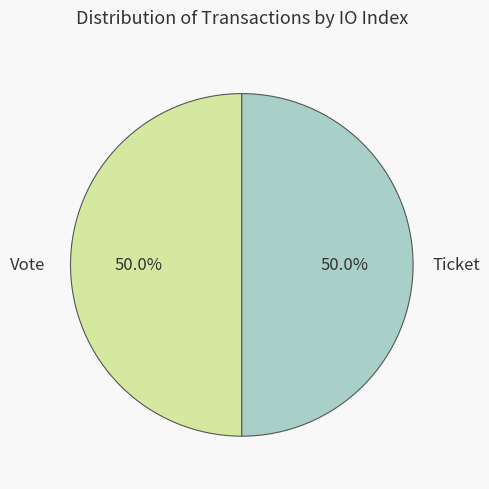

Approximately how many times larger is the value at Vote compared to Ticket?

1.0